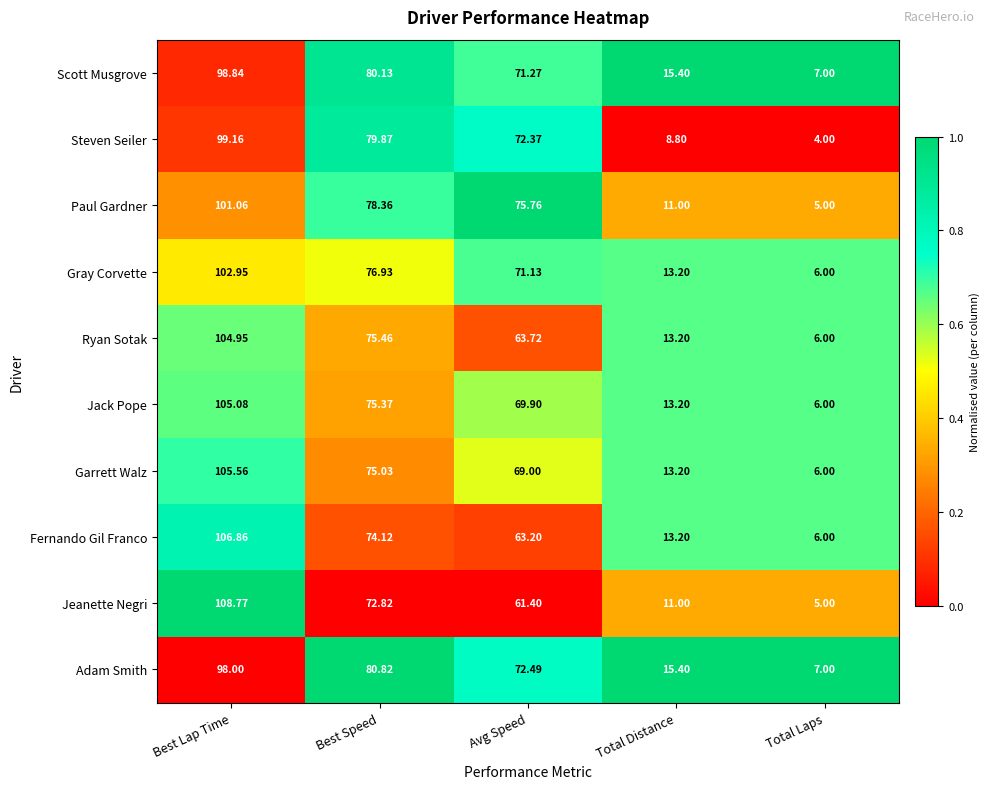

List the series in order of their peak value, lowest first.

Adam Smith, Scott Musgrove, Steven Seiler, Paul Gardner, Gray Corvette, Ryan Sotak, Jack Pope, Garrett Walz, Fernando Gil Franco, Jeanette Negri